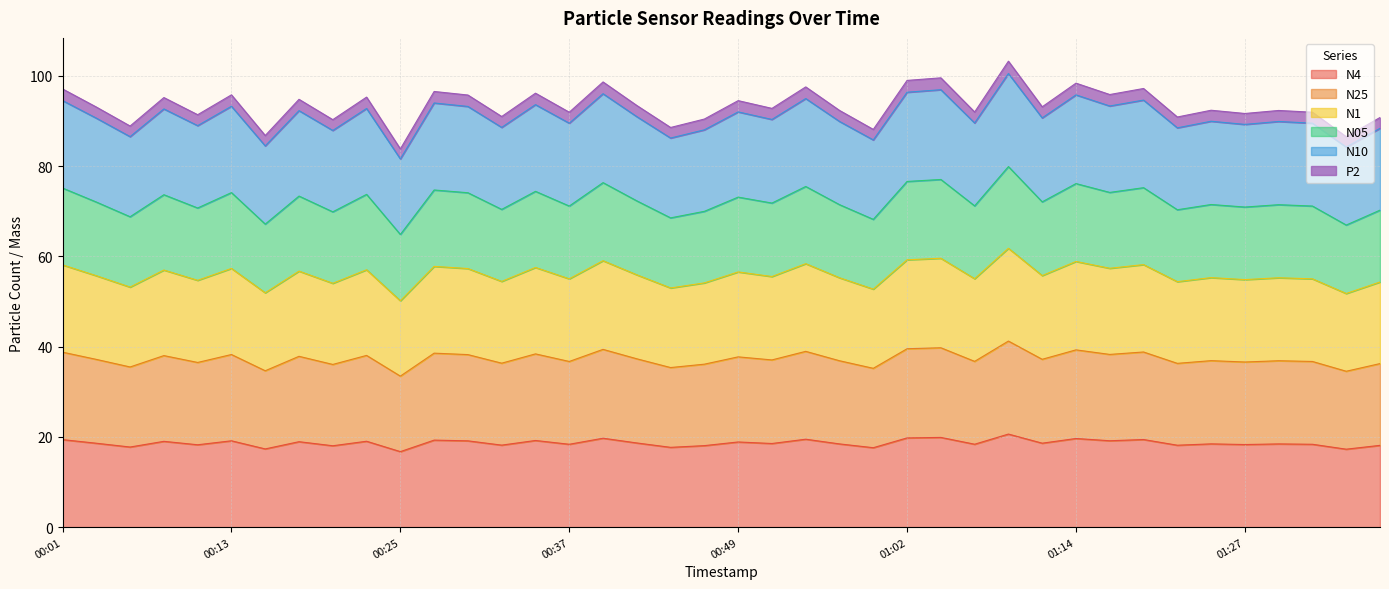

What is the maximum value for N4?

20.6